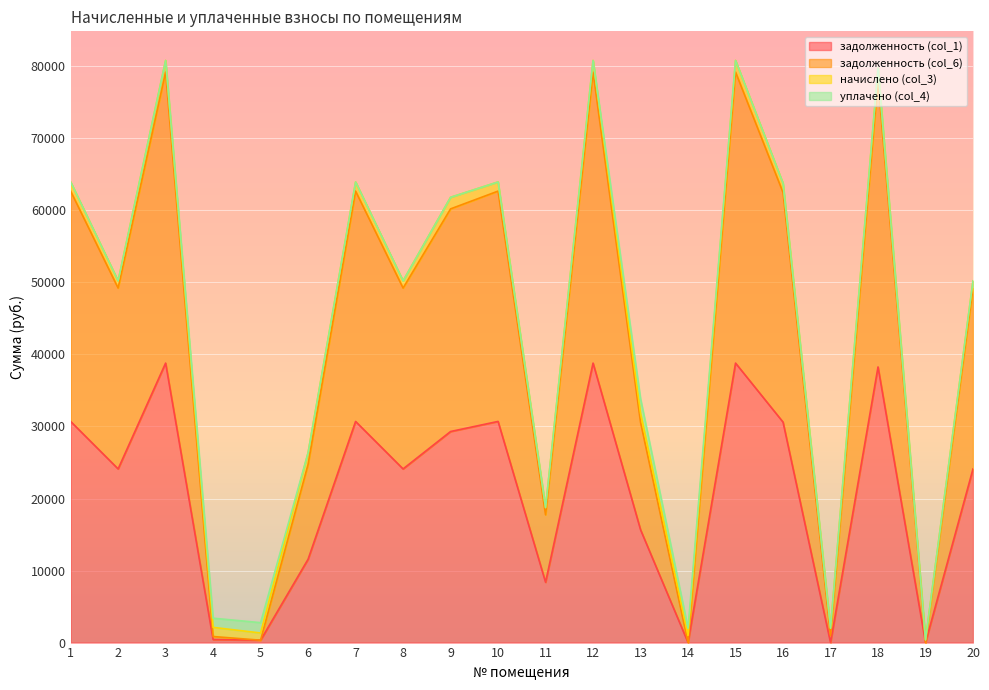

The value of задолженность (col_1) at 3 is 18897.8. True or false?

False